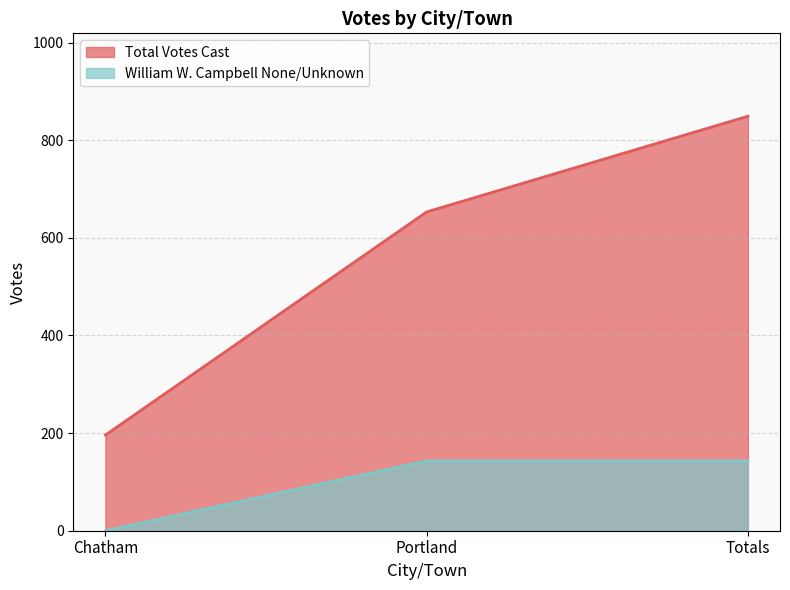

What is the total value across all series at Chatham?

196